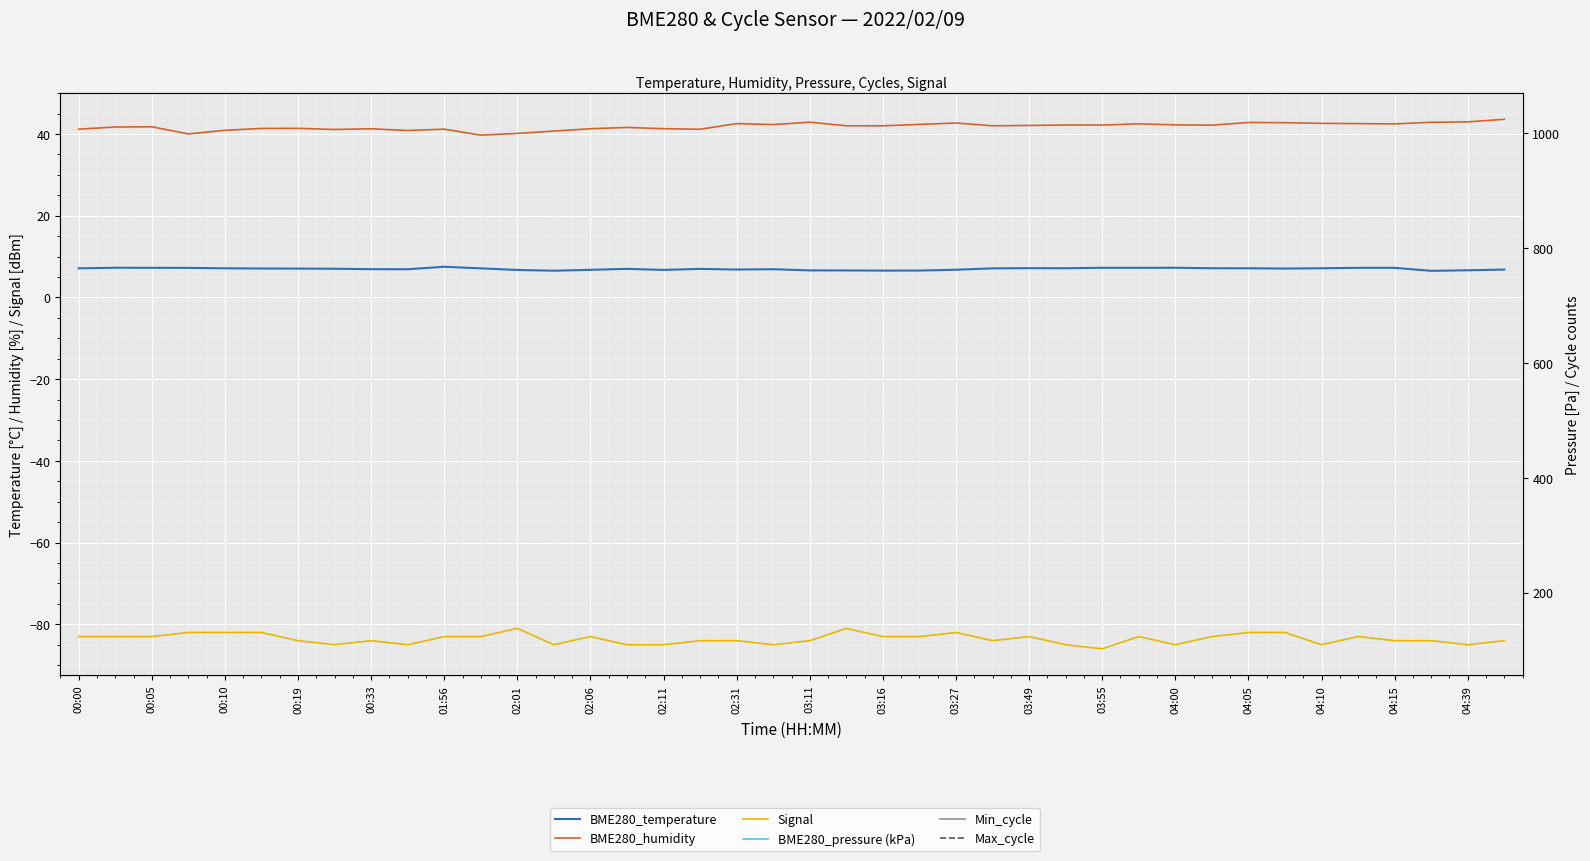

Is it true that Min_cycle equals 917.0 at 25?

True